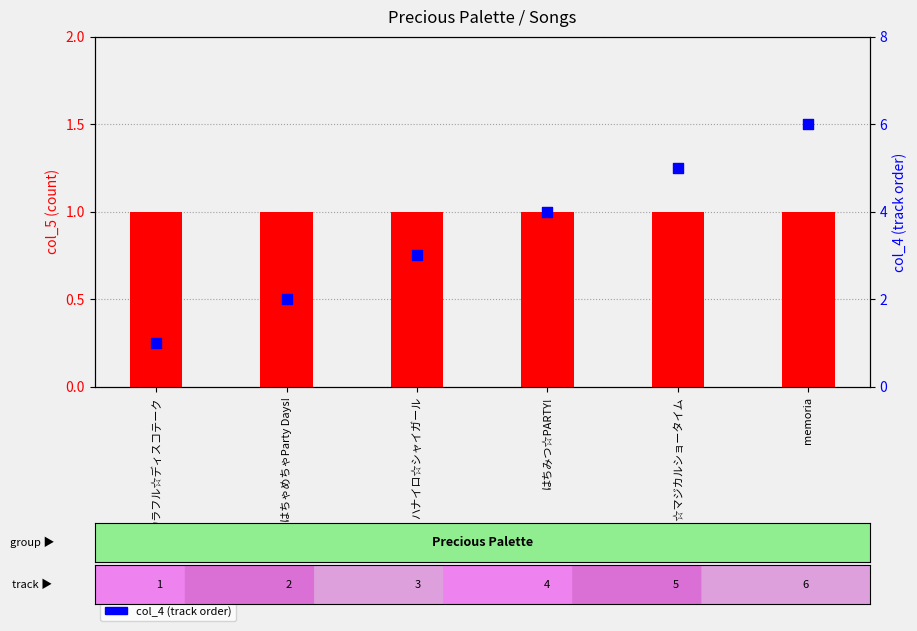

Is the value of col_4 (track order) at はちみつ☆PARTY! greater than the value of col_5 (count) at ハナイロ☆シャイガール?

Yes